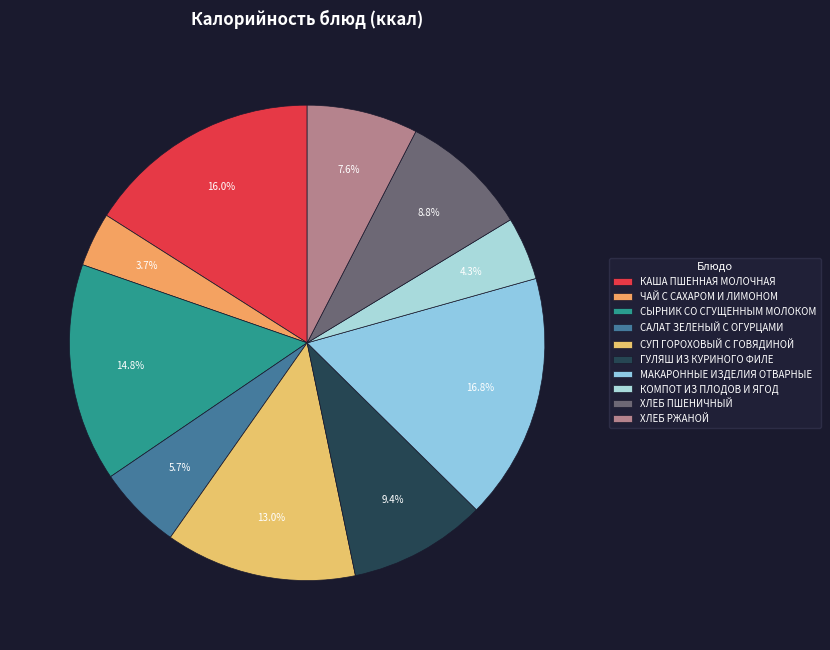

Is МАКАРОННЫЕ ИЗДЕЛИЯ ОТВАРНЫЕ the majority of the pie?

No